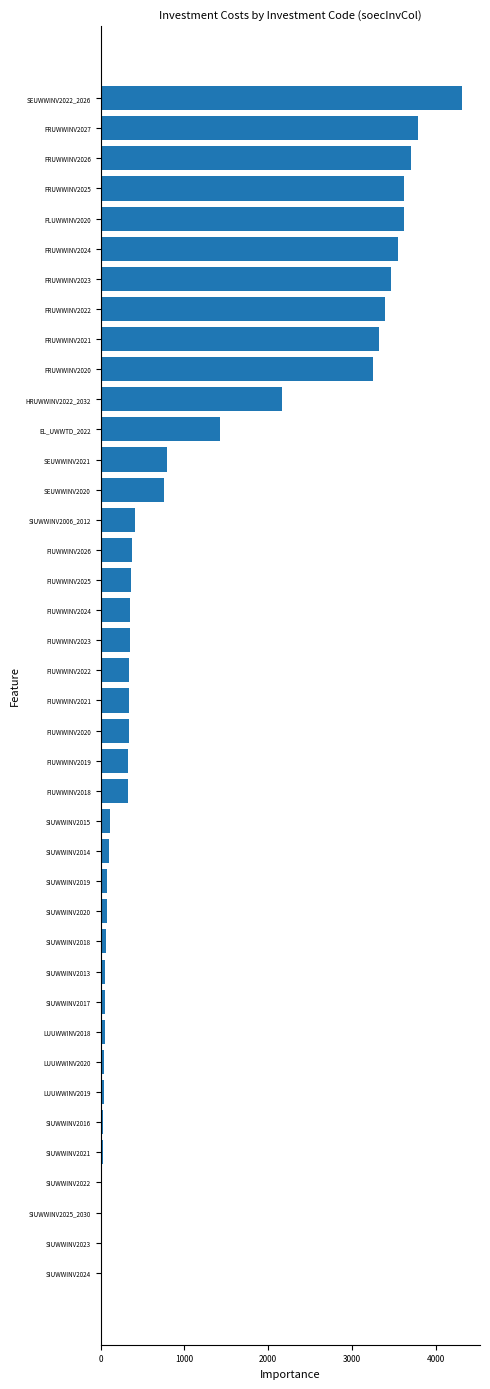

What value does the data have at FIUWWINV2025?

363.0